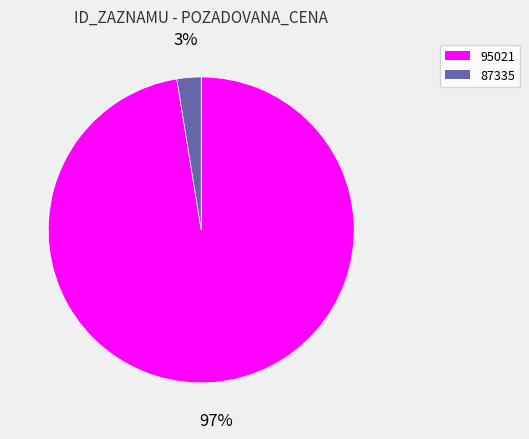

To the nearest percent, what percentage of the pie is 87335?

3%